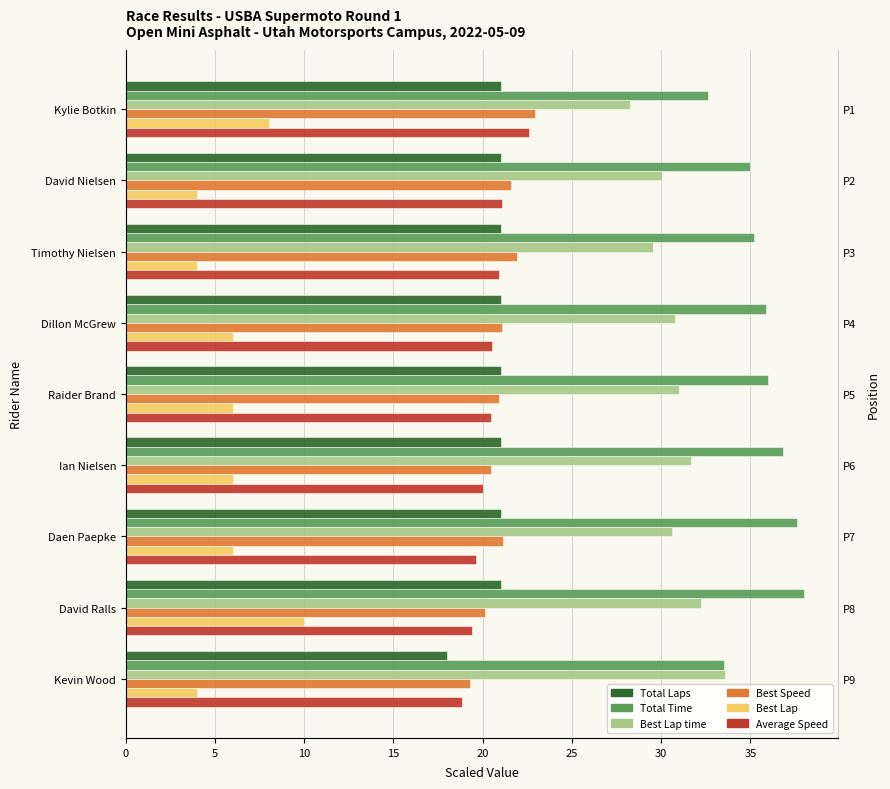

What is the smallest value displayed?

4.0